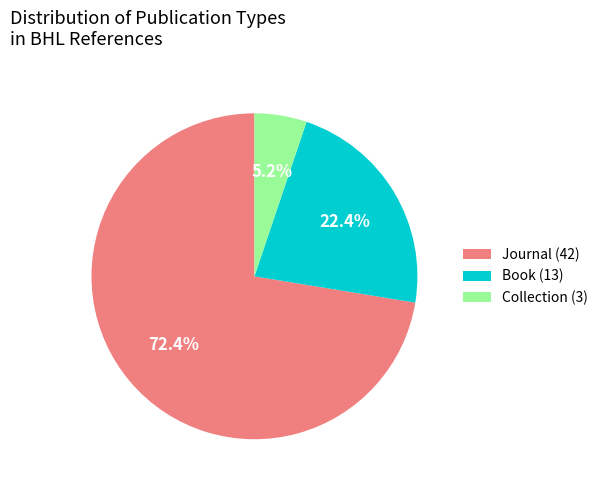

Which category has the smallest portion of the pie?

Collection (3)